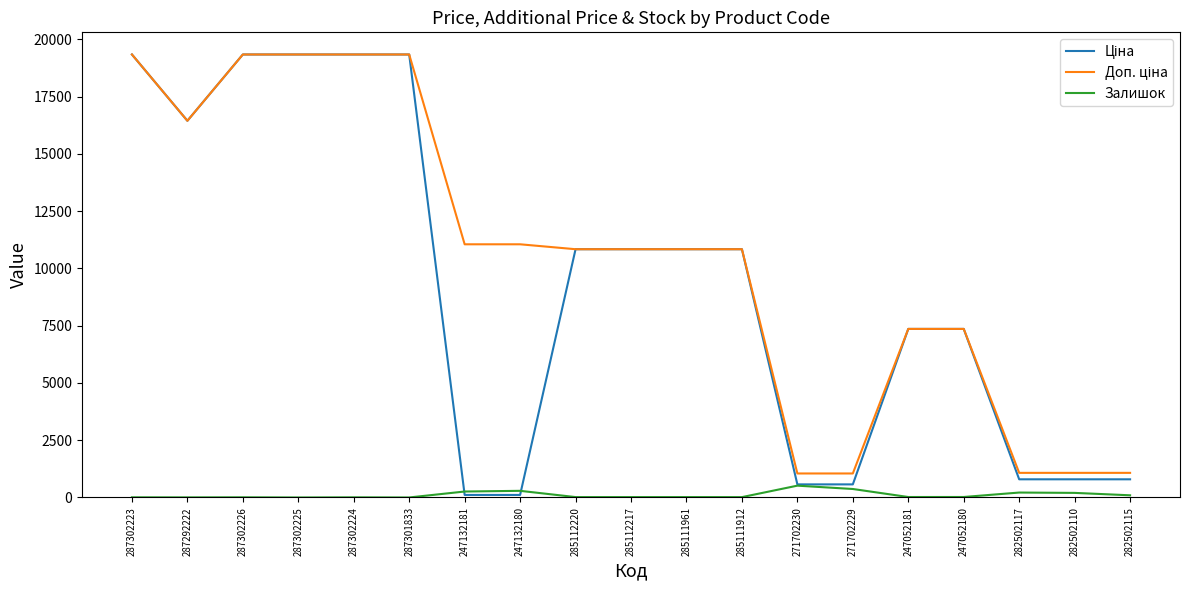

What is the greatest value displayed?

19343.1